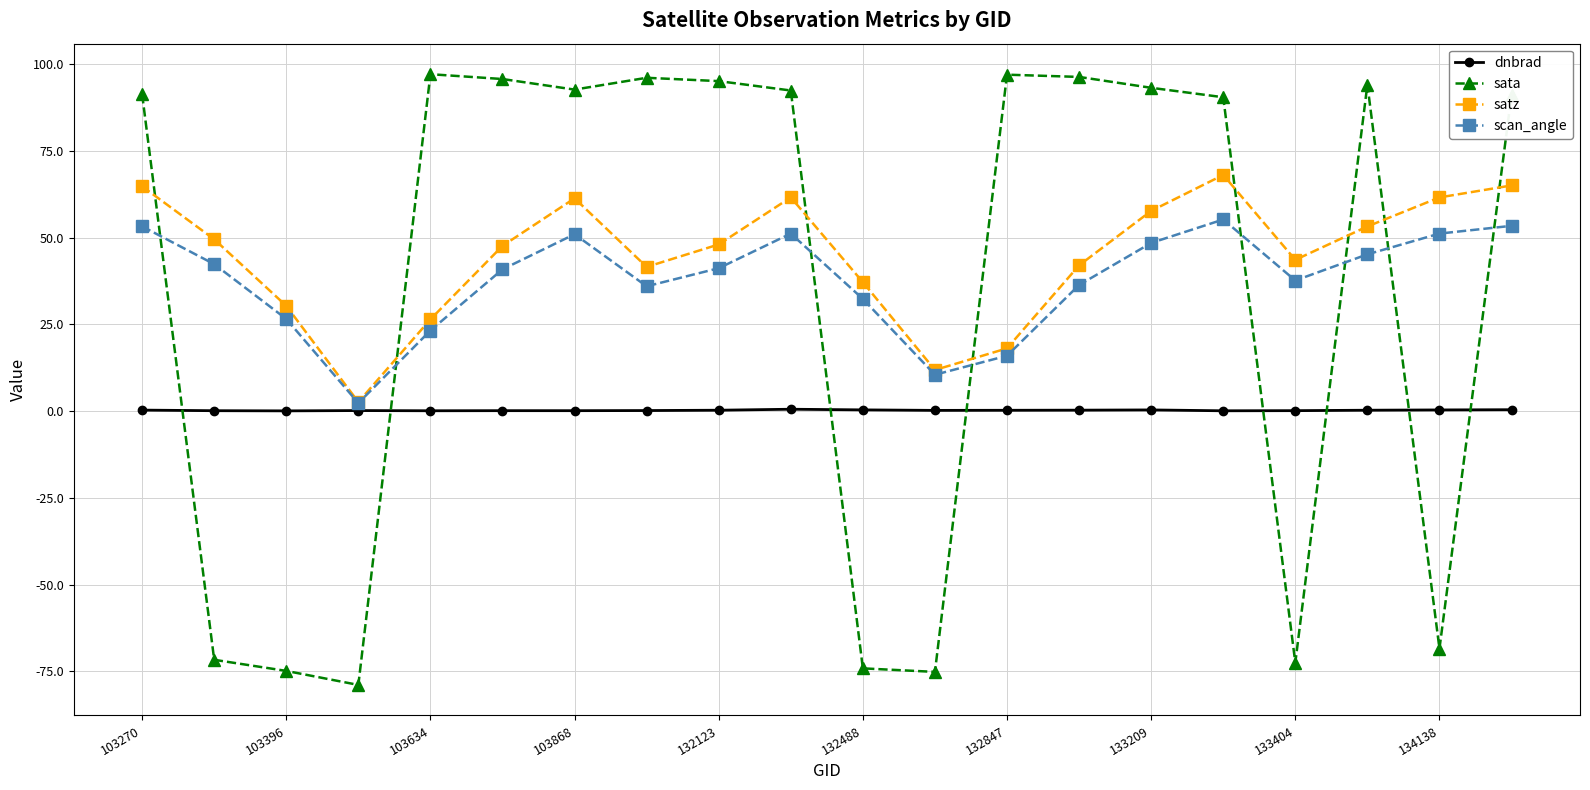

What is the average value of the satz series?

44.7